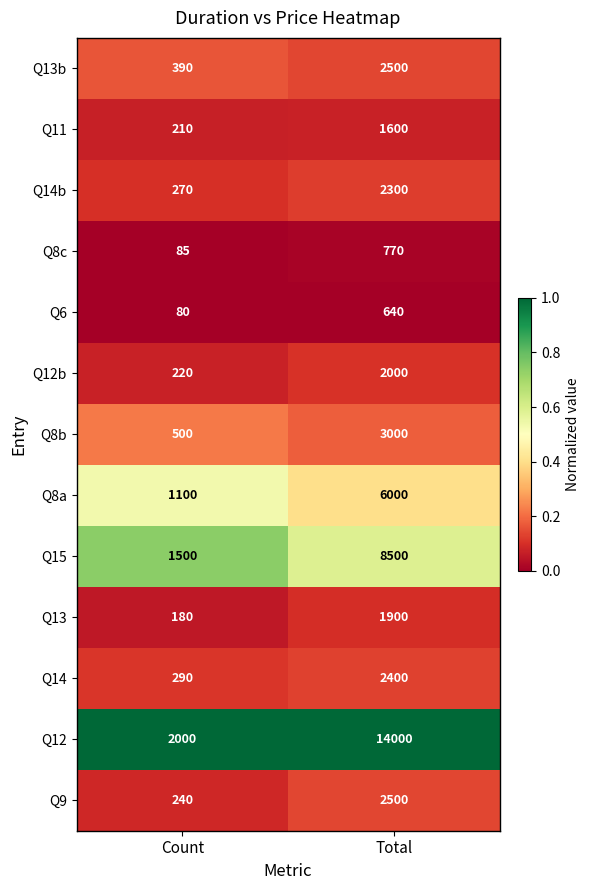

What is the sum of all Q6 values?

720